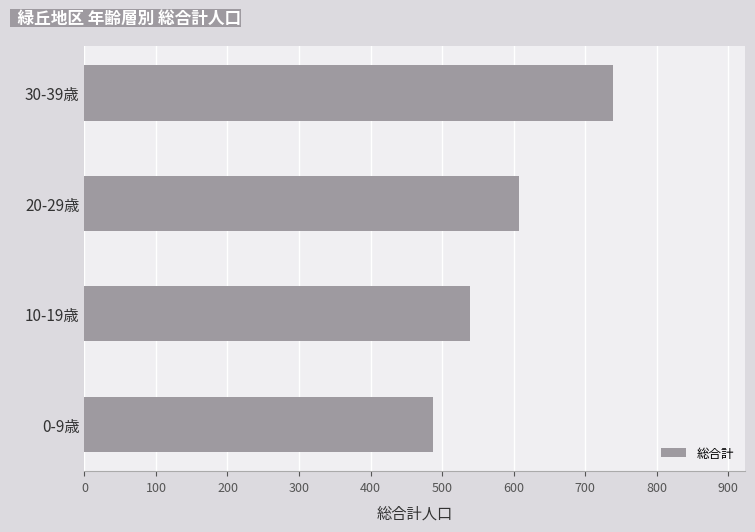

Reading top to bottom, list all the values displayed in this chart.

30-39歳=739	20-29歳=608	10-19歳=539	0-9歳=487